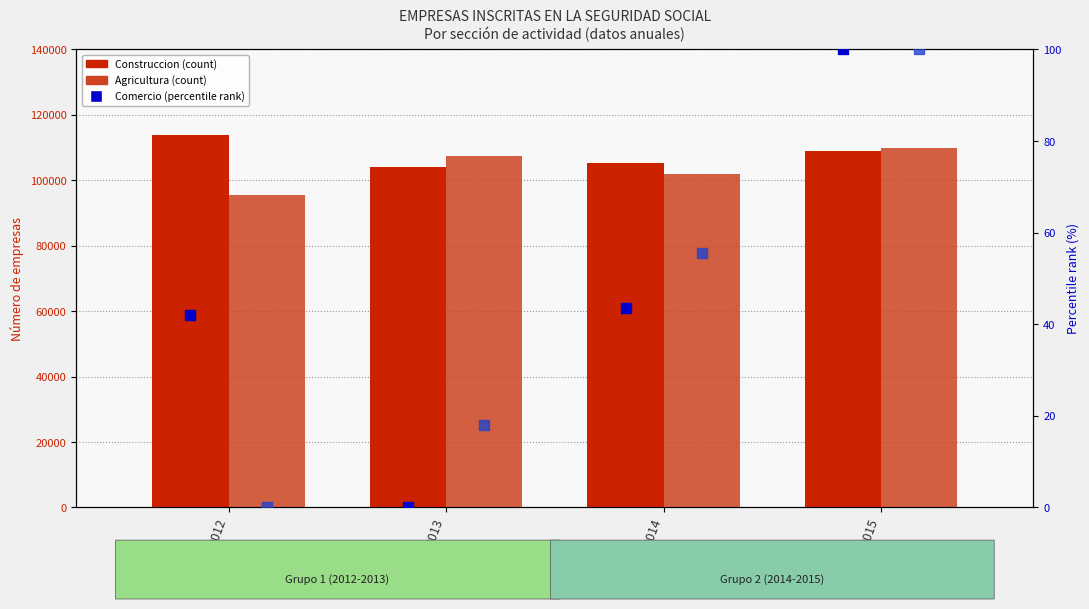

Which series reaches the maximum Y coordinate?

Construccion